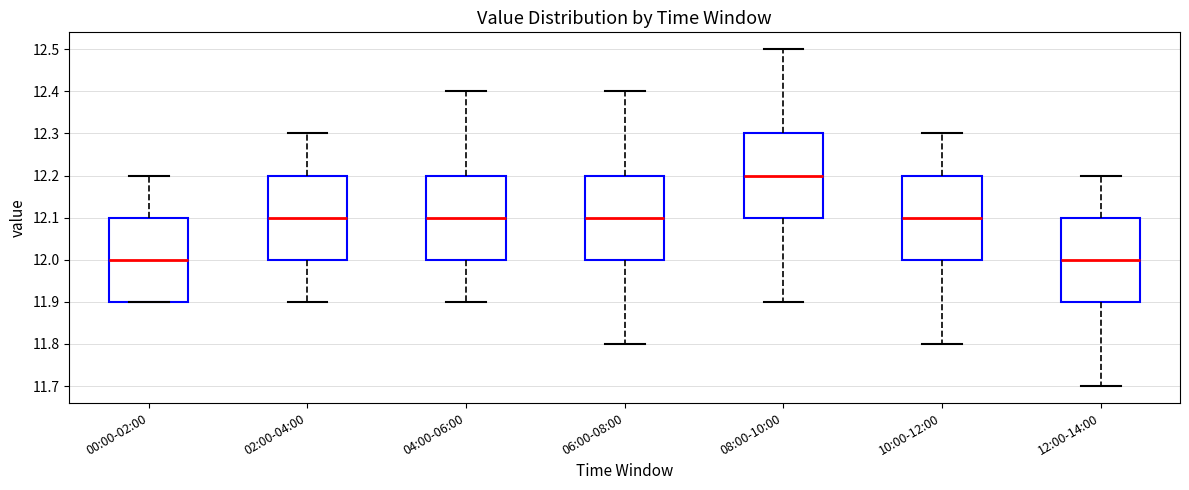

Reading left to right, transcribe this box plot: for each box, give where its median line is, the range the box spans, and where its two whiskers end, as read against the y-axis. The values are not printed on the chart, so give them approximately, as read against the axis.

00:00-02:00: median 12.0, box 11.9 to 12.1, whiskers 11.9 to 12.2
02:00-04:00: median 12.1, box 12.0 to 12.2, whiskers 11.9 to 12.3
04:00-06:00: median 12.1, box 12.0 to 12.2, whiskers 11.9 to 12.4
06:00-08:00: median 12.1, box 12.0 to 12.2, whiskers 11.8 to 12.4
08:00-10:00: median 12.2, box 12.1 to 12.3, whiskers 11.9 to 12.5
10:00-12:00: median 12.1, box 12.0 to 12.2, whiskers 11.8 to 12.3
12:00-14:00: median 12.0, box 11.9 to 12.1, whiskers 11.7 to 12.2